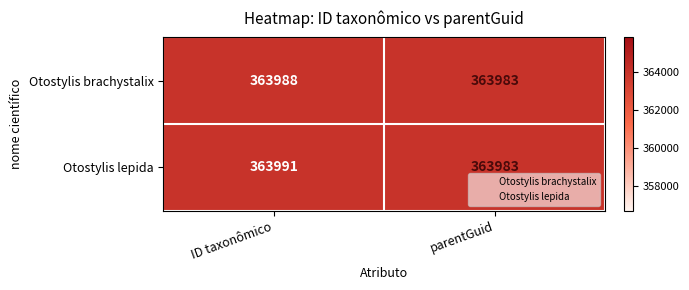

Where is Otostylis brachystalix nearest to the value 363985?

parentGuid